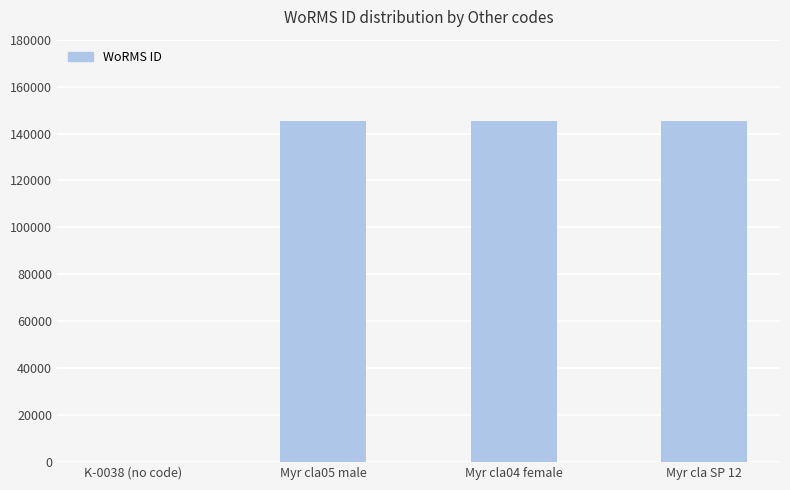

What is the difference between the values at Myr cla04 female and K-0038 (no code)?

145331